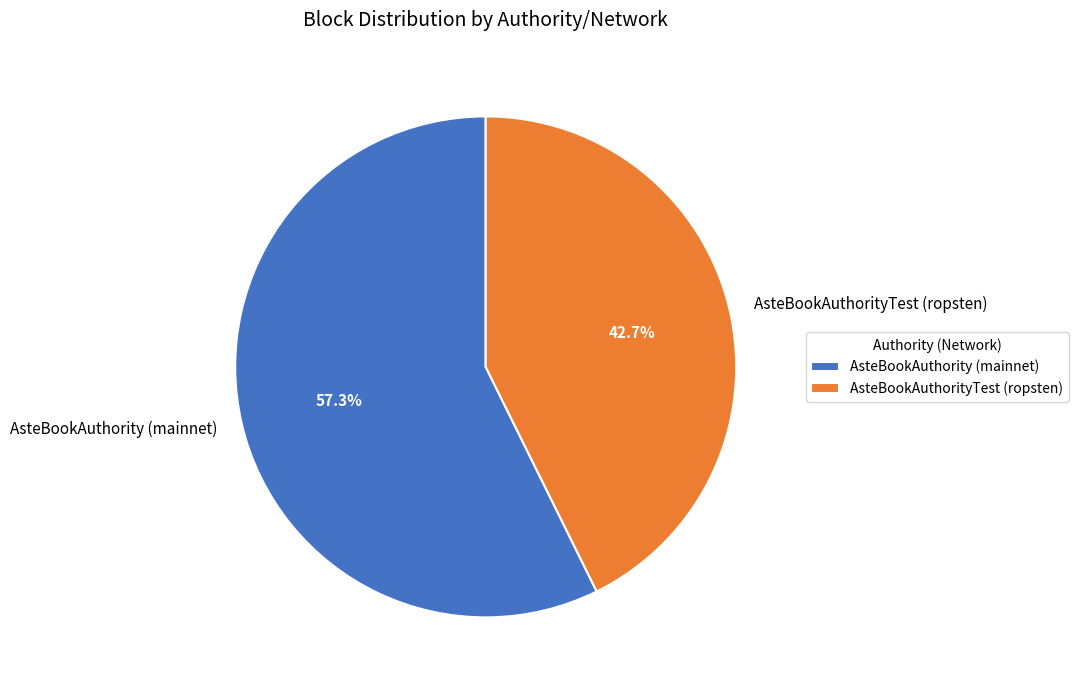

What percentage is the AsteBookAuthority (mainnet) slice, to the nearest percent?

57%